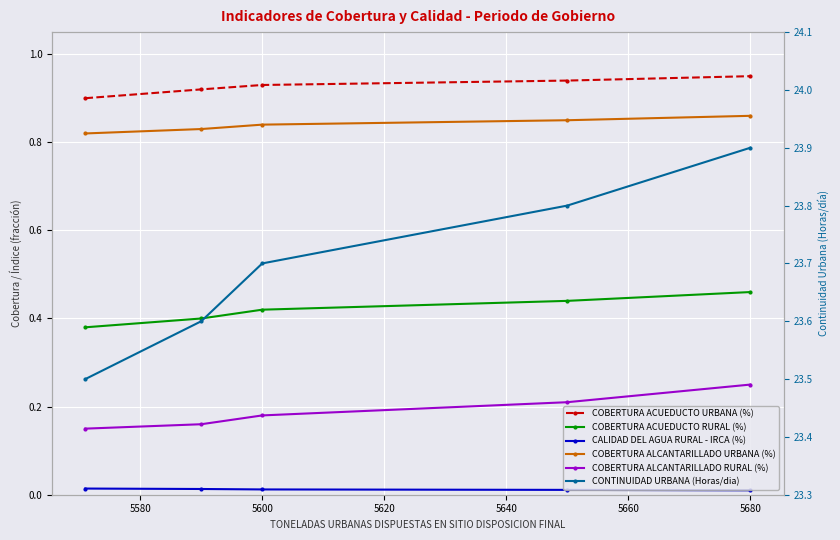

True or false: CONTINUIDAD URBANA (Horas/dia) and COBERTURA ALCANTARILLADO RURAL (%) cross at least once.

False